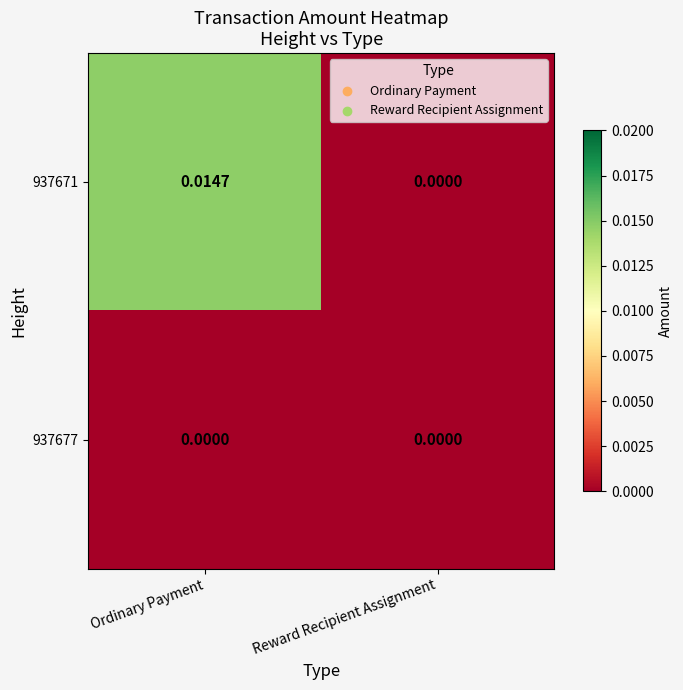

Count the number of data series in this chart.

2